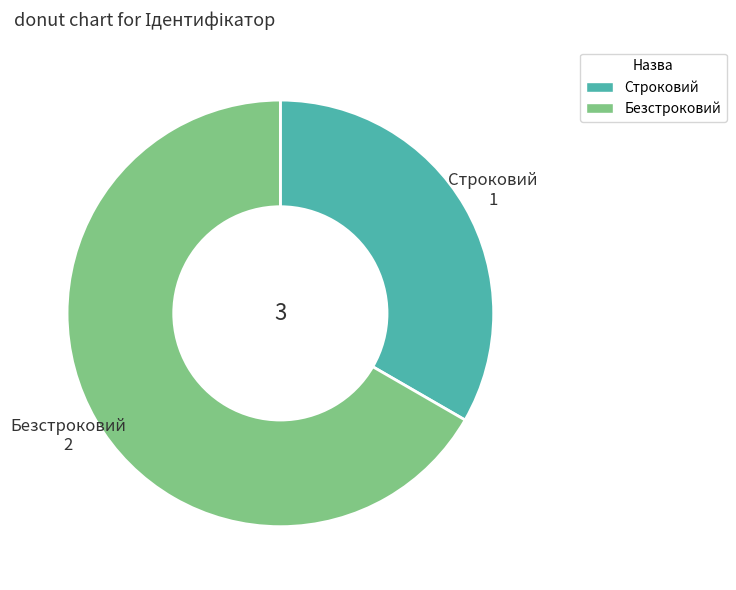

Do Строковий and Безстроковий together represent more than half of the pie?

Yes